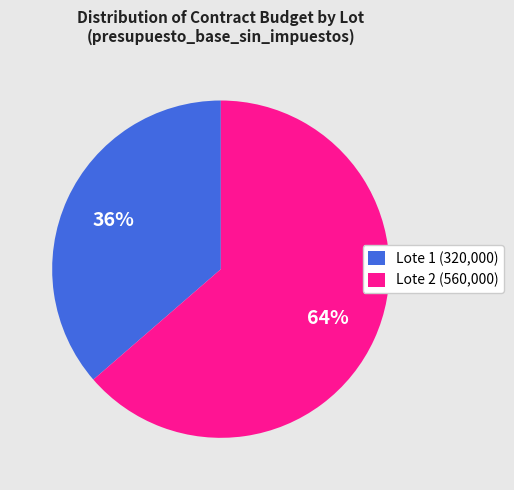

Is there any slice that represents more than half of the pie?

Yes